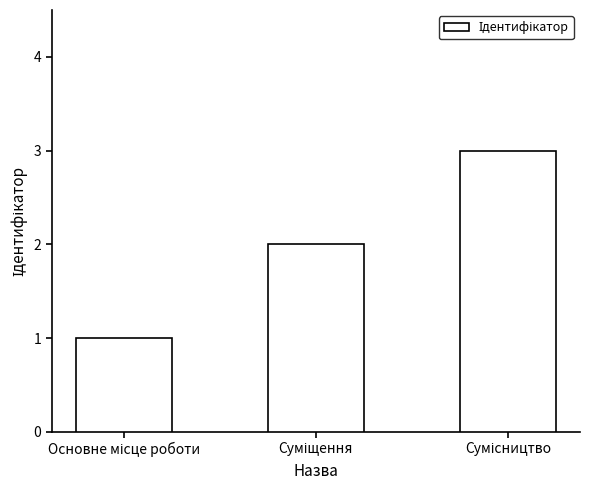

How many data points does each series have?

3